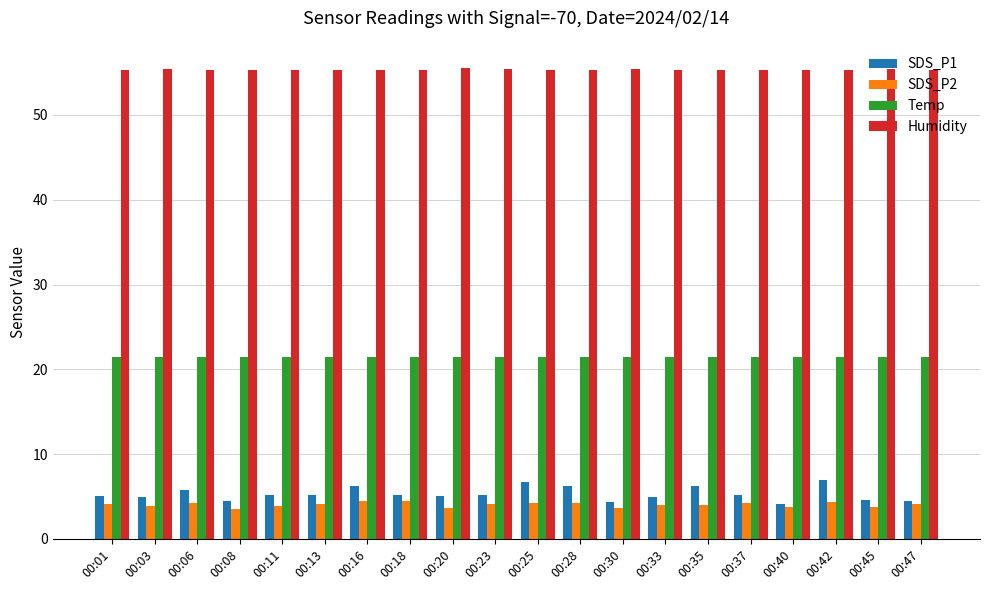

How many categories are shown in the chart?

20